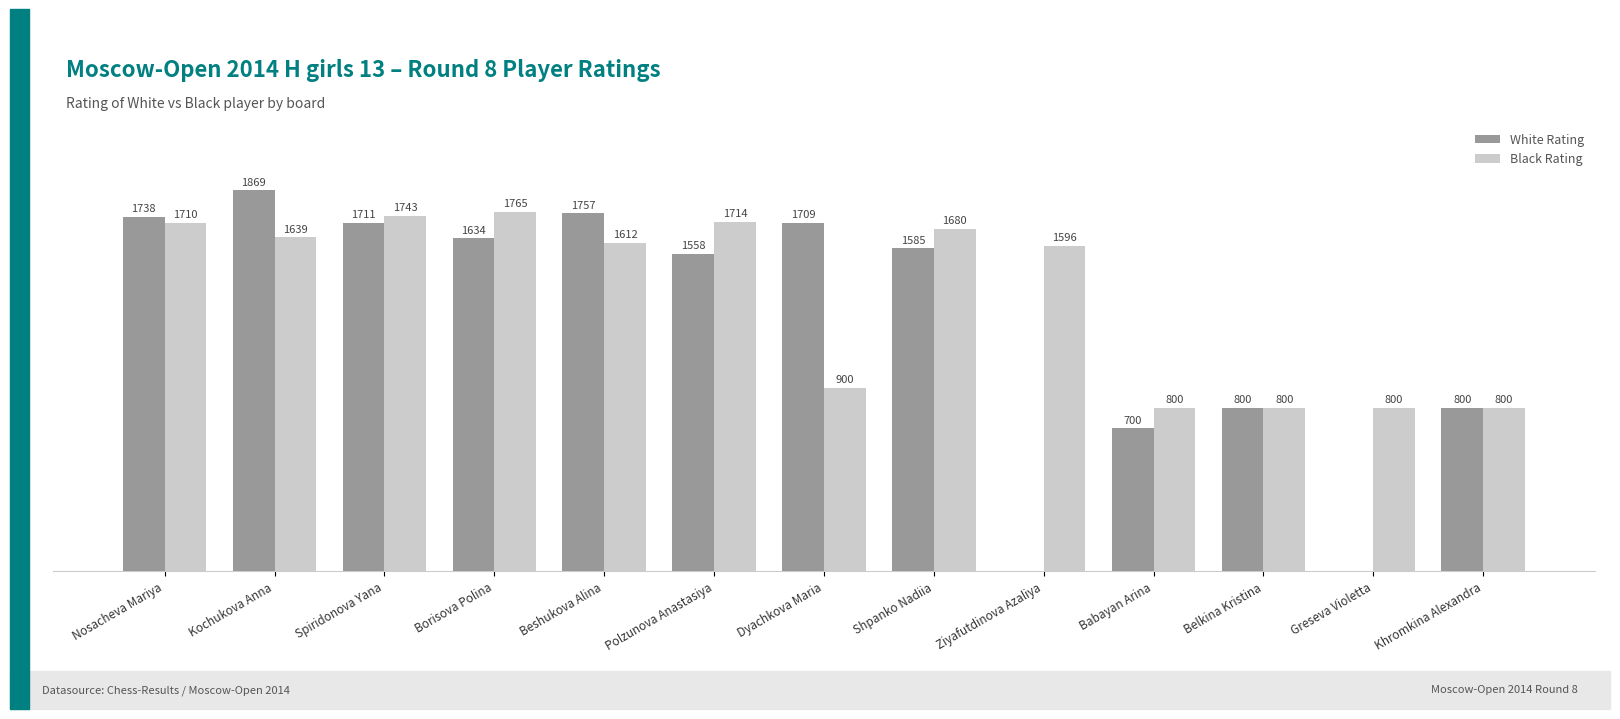

Does the chart contain stacked bars?

No